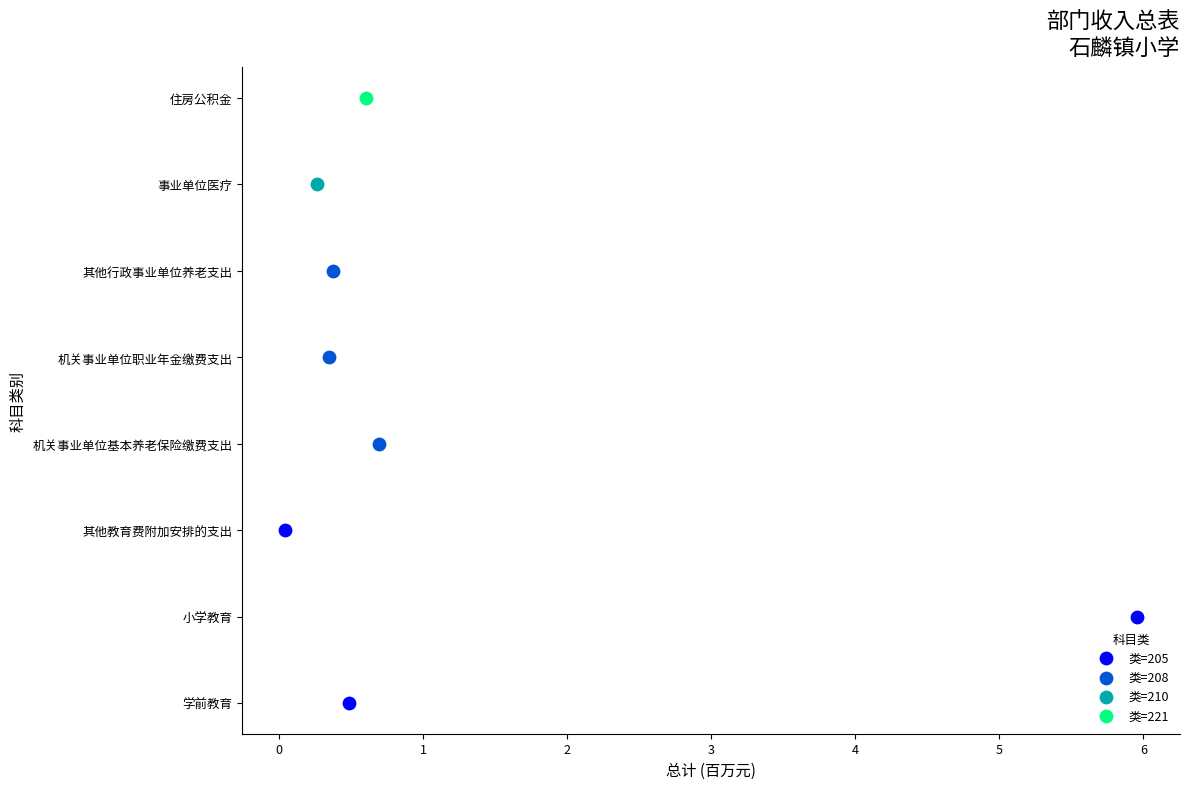

What are all the series names shown in the legend?

类=205, 类=208, 类=210, 类=221